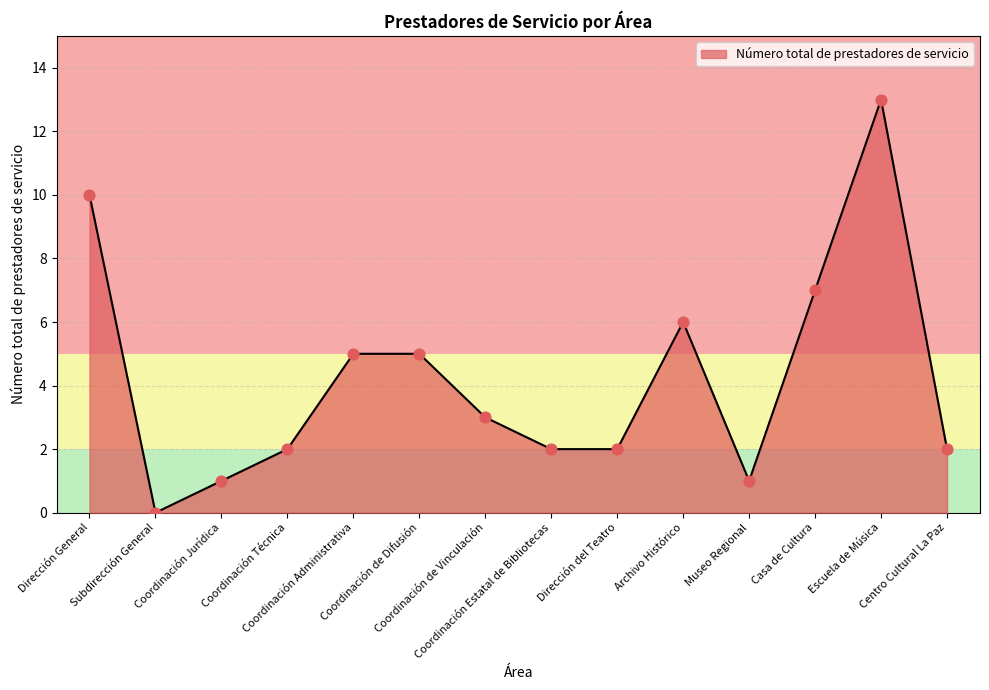

What is the ratio of the value at Coordinación de Difusión to the value at Escuela de Música?

0.4